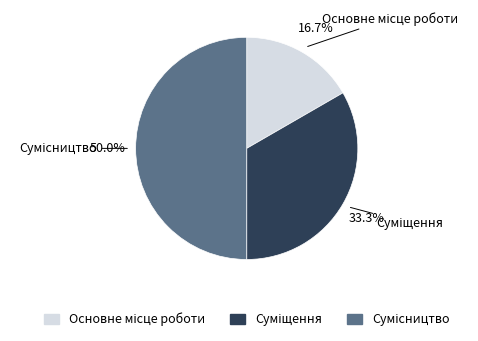

Rank the categories by value from lowest to highest.

Основне місце роботи, Суміщення, Сумісництво